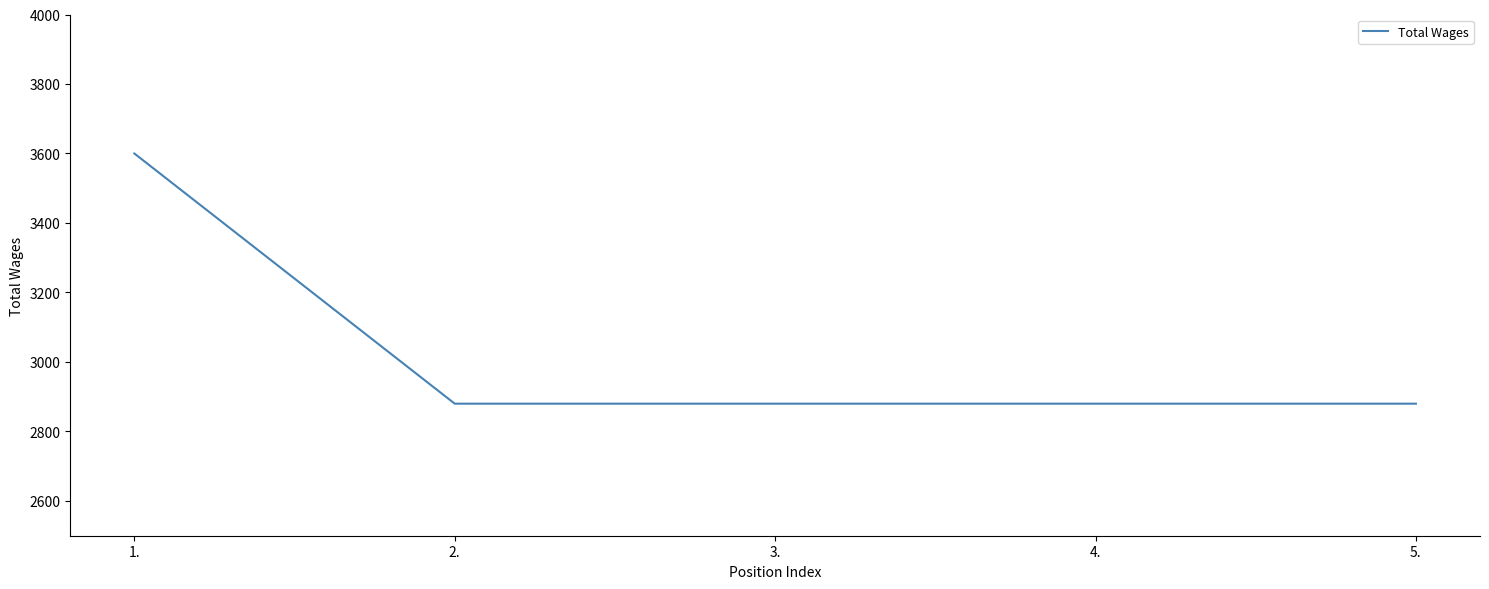

What position from the right is 4.?

2